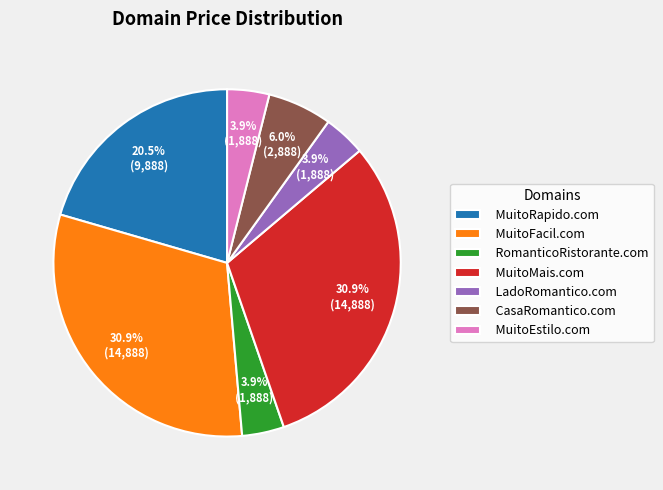

What percentage do MuitoEstilo.com and MuitoRapido.com together represent?

24.4%